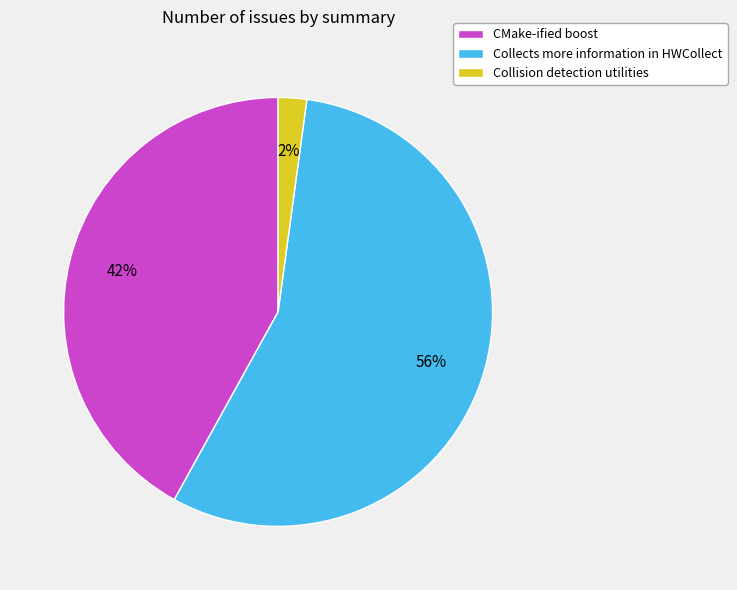

To the nearest percent, what portion does CMake-ified boost represent?

42%